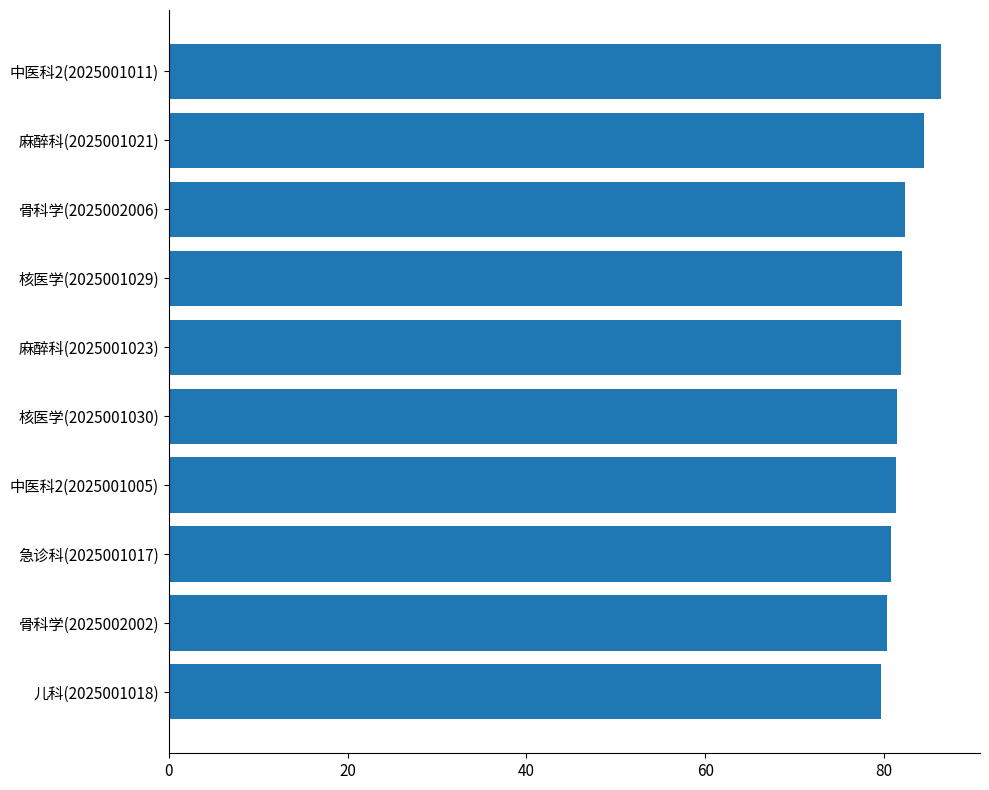

What is the change in value from 急诊科(2025001017) to 麻醉科(2025001021)?

+3.7